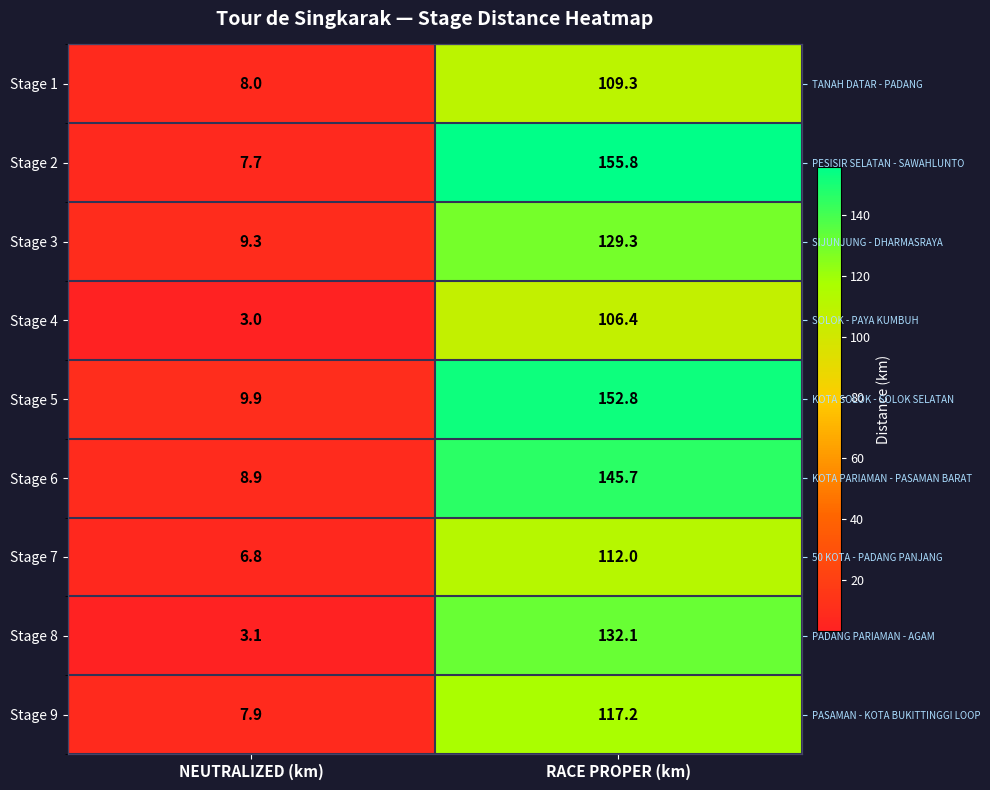

Rank the categories by Stage 4 value from highest to lowest.

RACE PROPER (km), NEUTRALIZED (km)